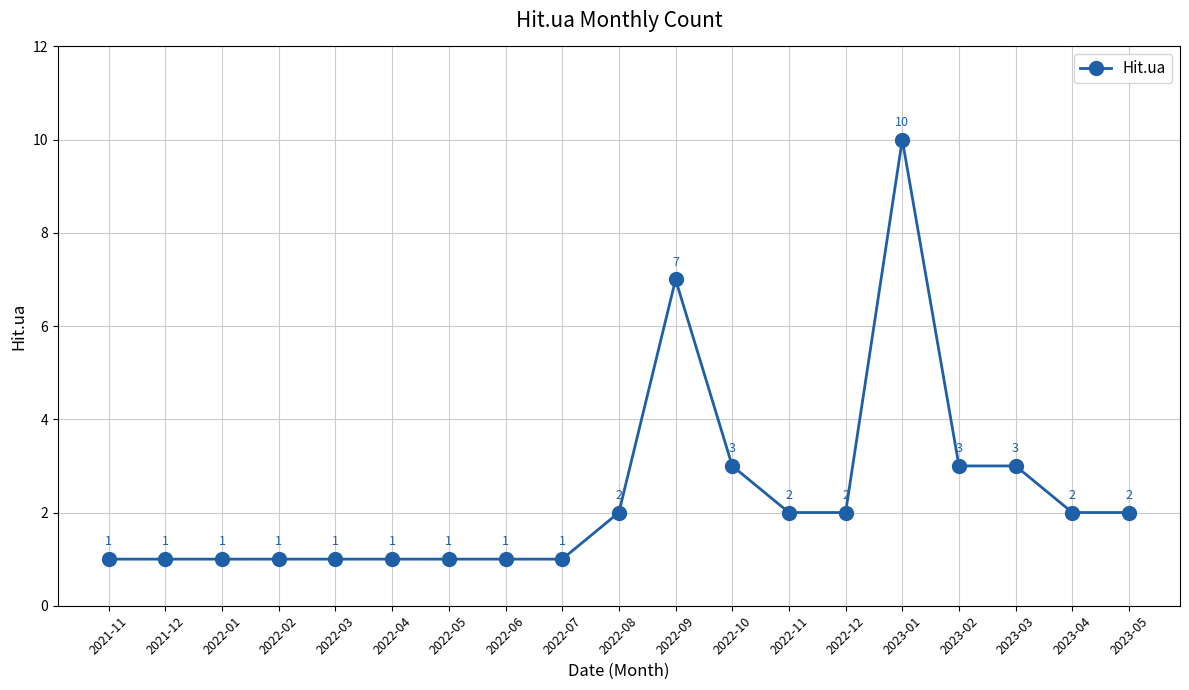

What value does the data have at 2022-10?

3